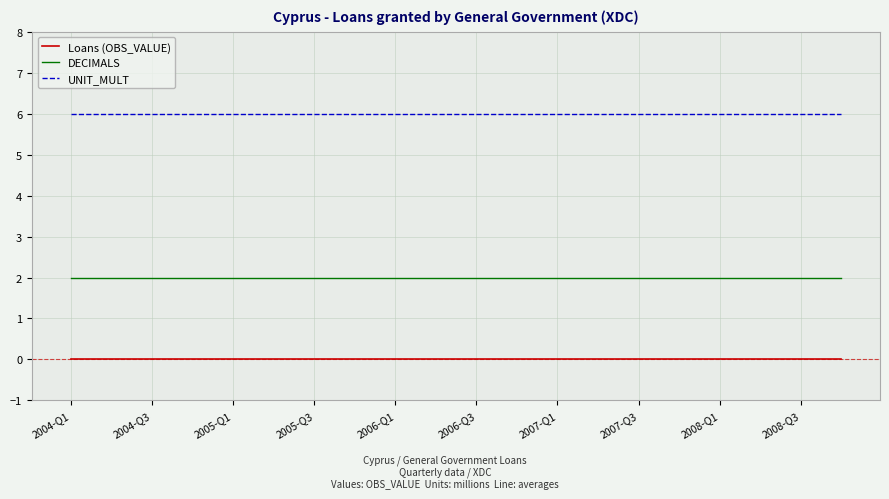

Which series has the largest total across all categories?

UNIT_MULT